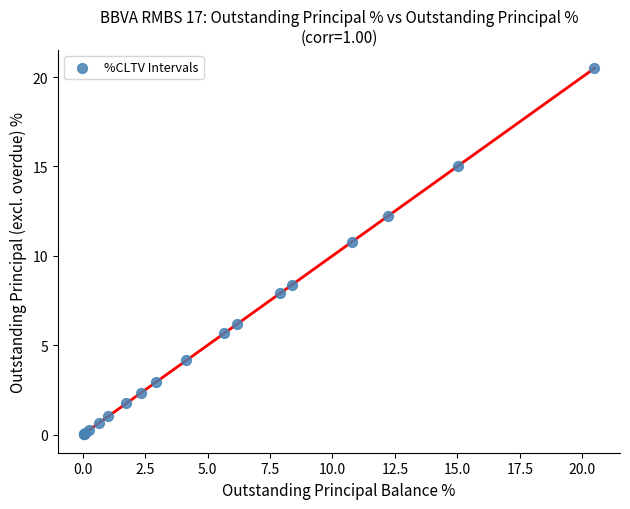

What Y value in the scatter plot is closest to 10?

10.8